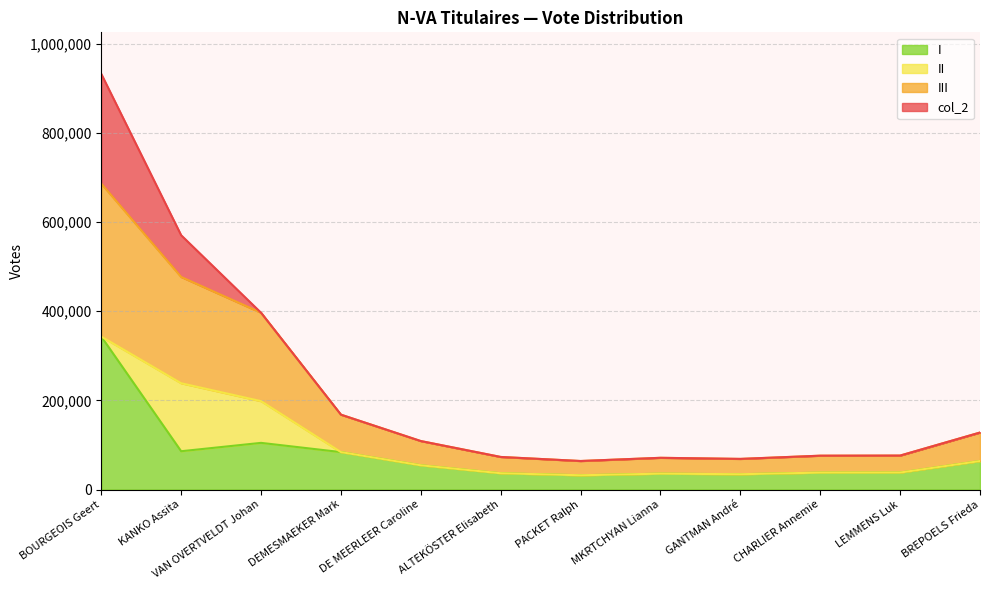

What value does the I series have at VAN OVERTVELDT Johan, to the nearest 100?

104700